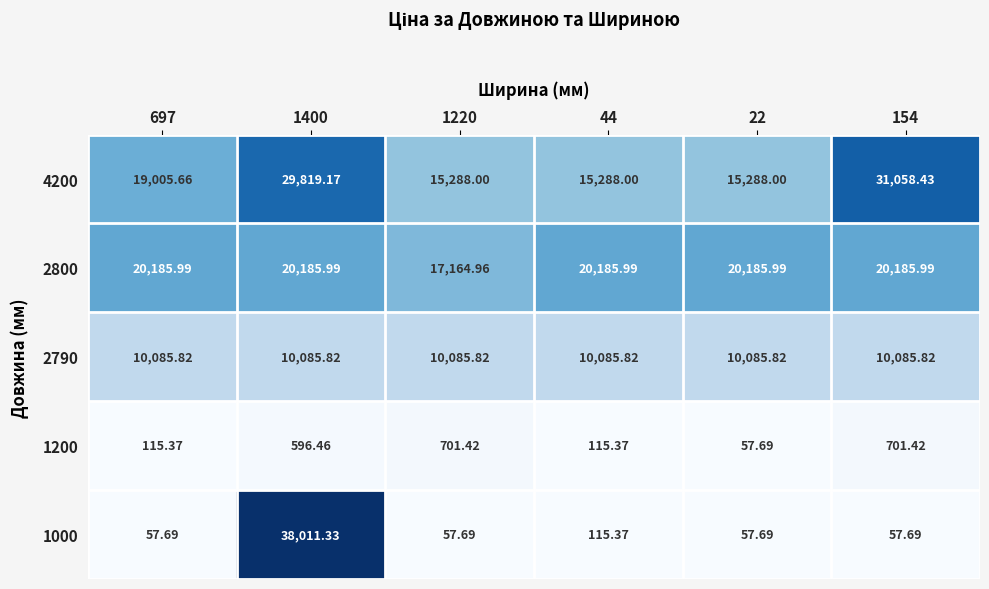

Is the value of 2790 at 1220 greater than the value of 1200 at 154?

Yes